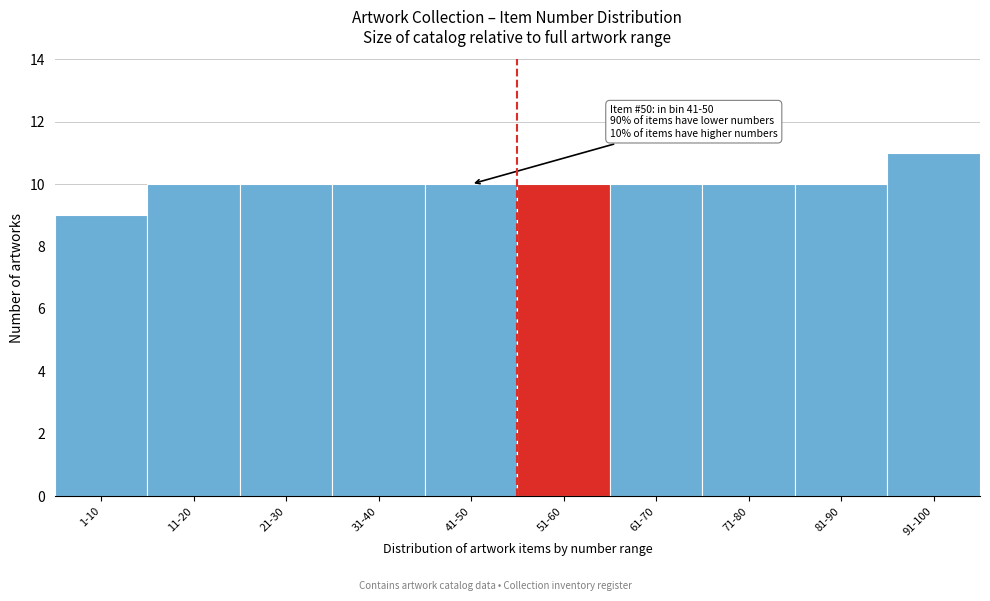

Reading left to right, extract all data points from this chart.

9	10	10	10	10	10	10	10	10	11